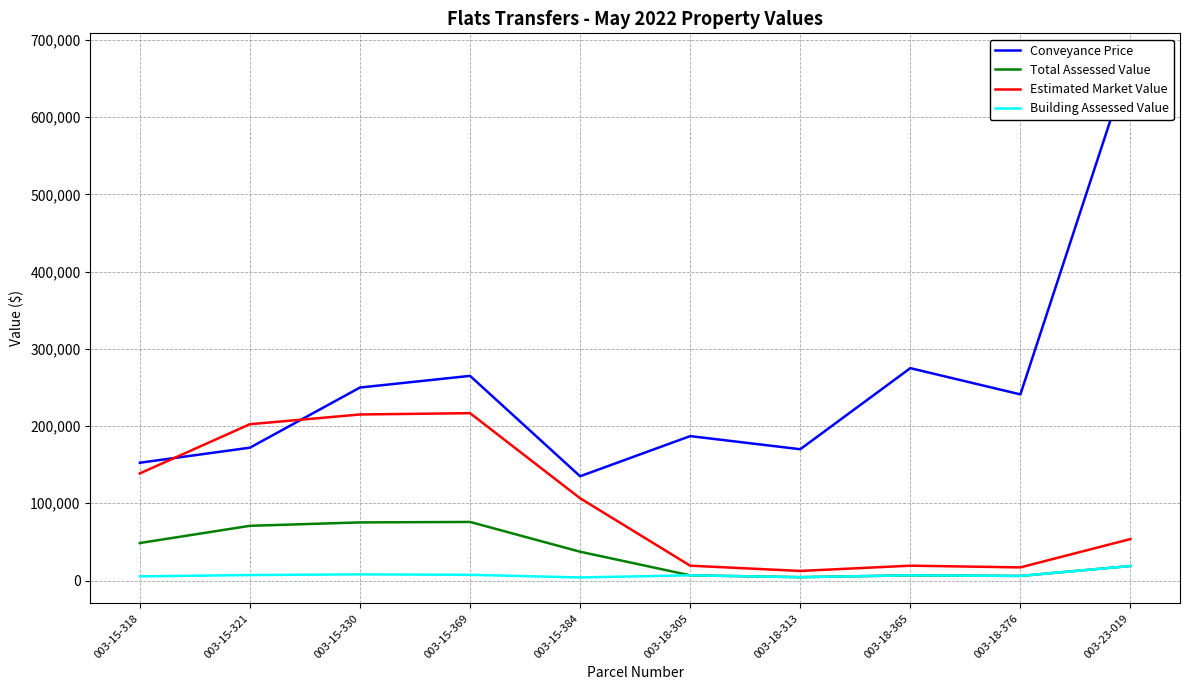

Is this an area chart (filled region under the line)?

No